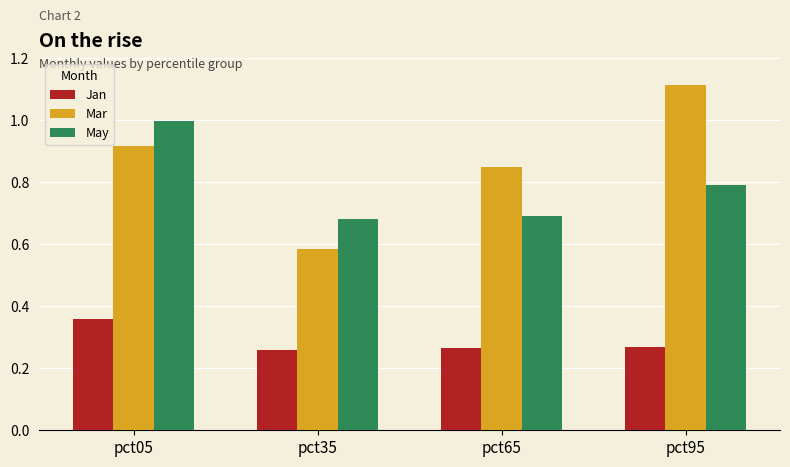

The May series shows 0.3 at pct35. True or false?

False